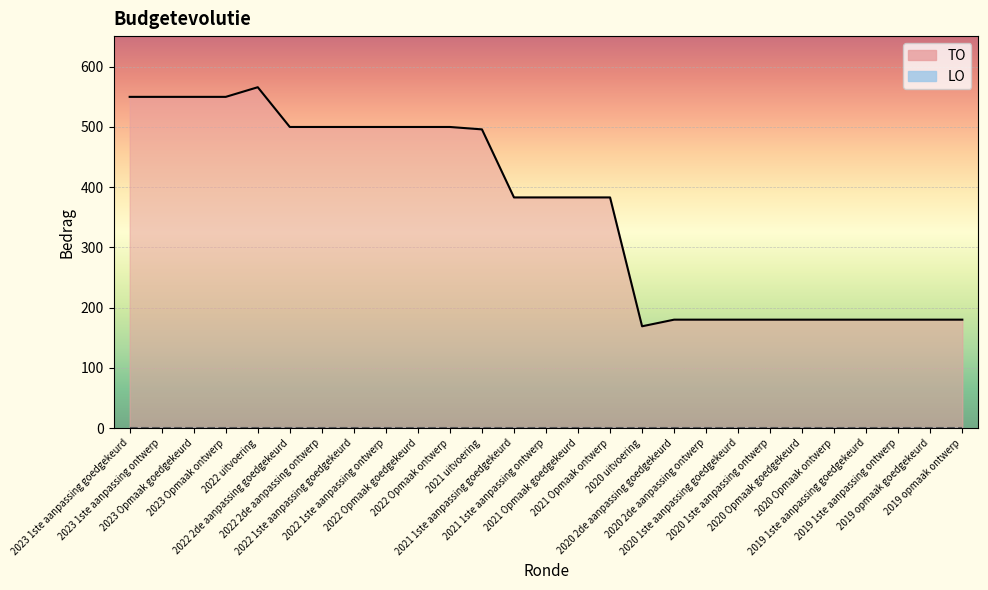

Reading left to right, list all the values displayed in this chart.

550	550	550	550	566	500	500	500	500	500	500	496	383	383	383	383	169	180	180	180	180	180	180	180	180	180	180